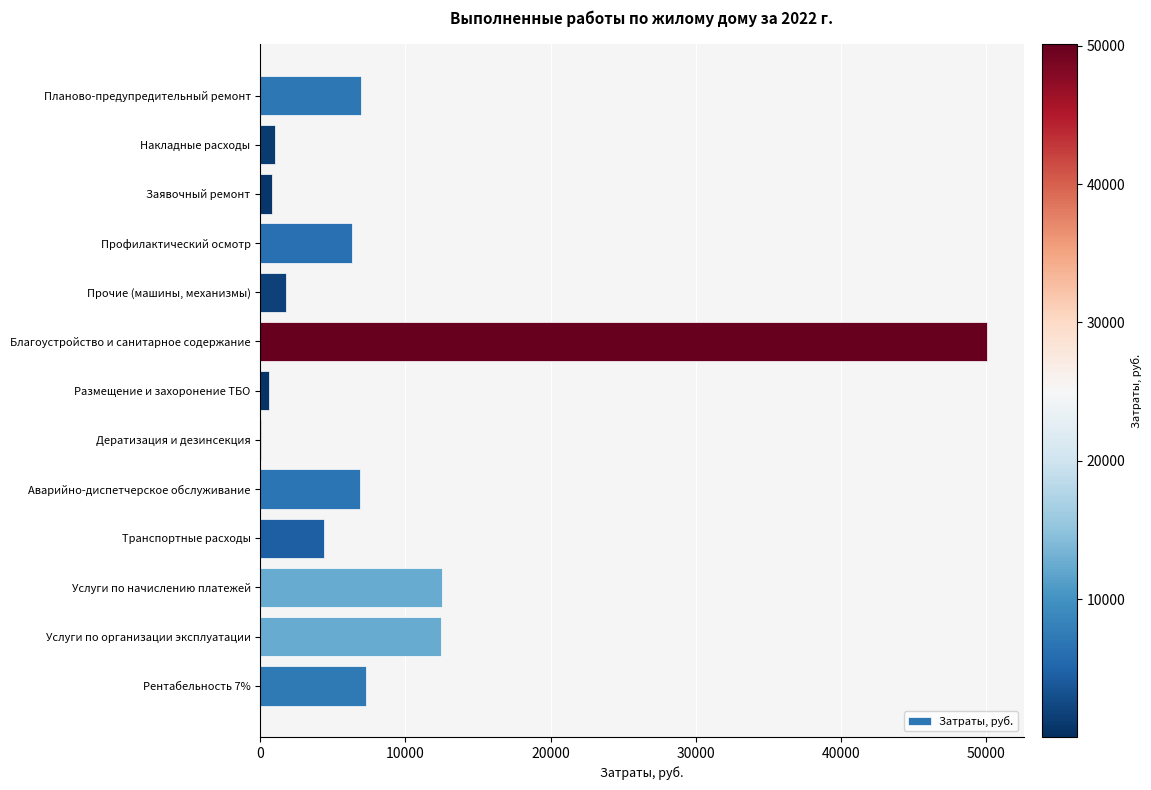

Where is the data nearest to the value 25066?

Услуги по начислению платежей